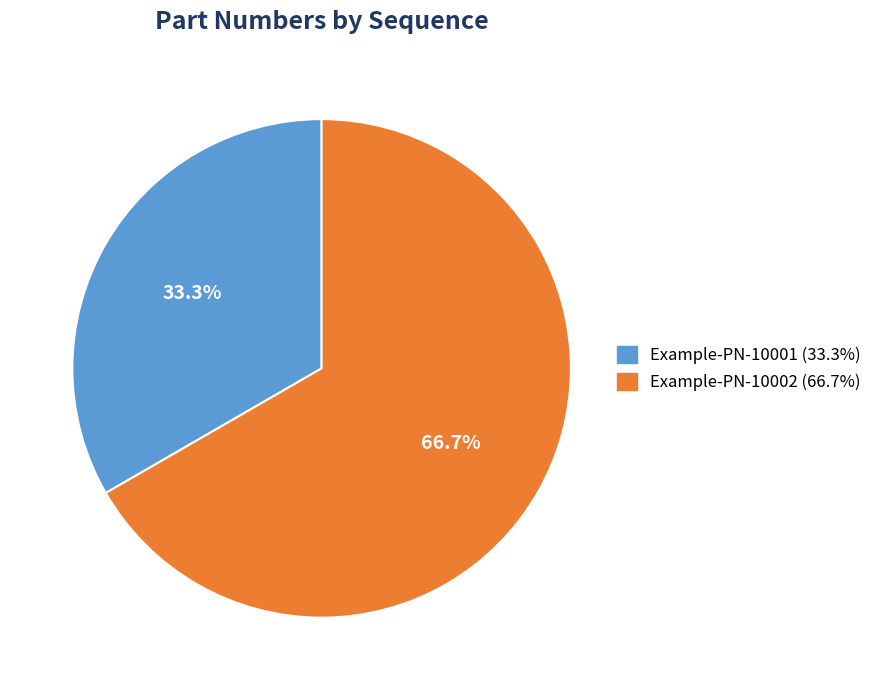

Rank the categories by value from highest to lowest.

Example-PN-10002, Example-PN-10001